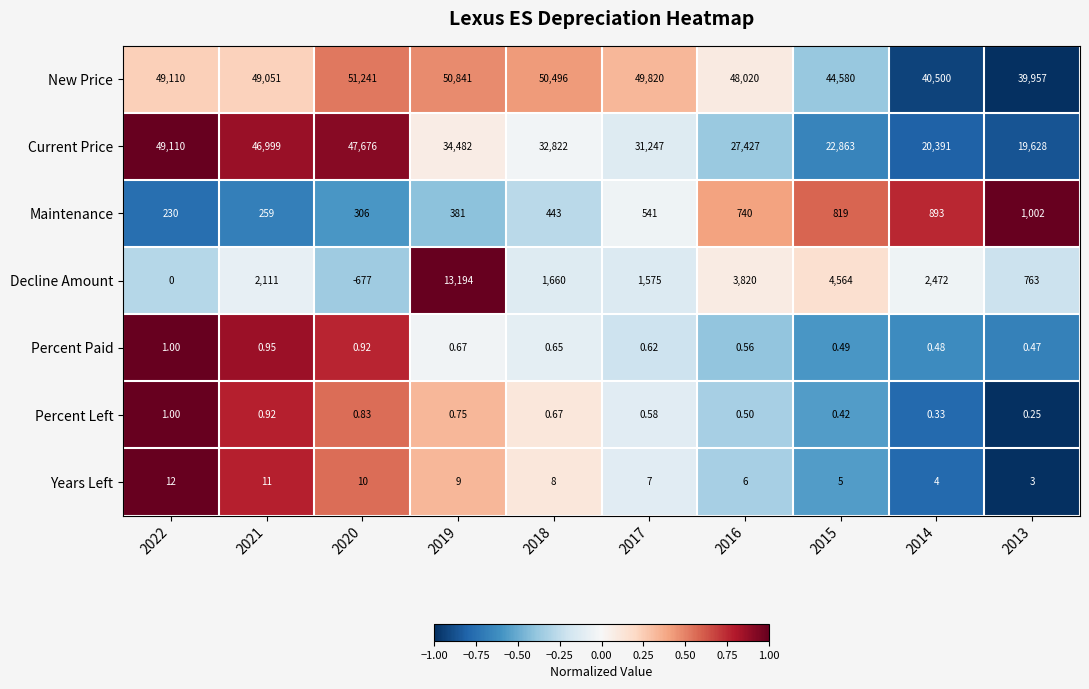

Which series has the largest total across all categories?

New Price